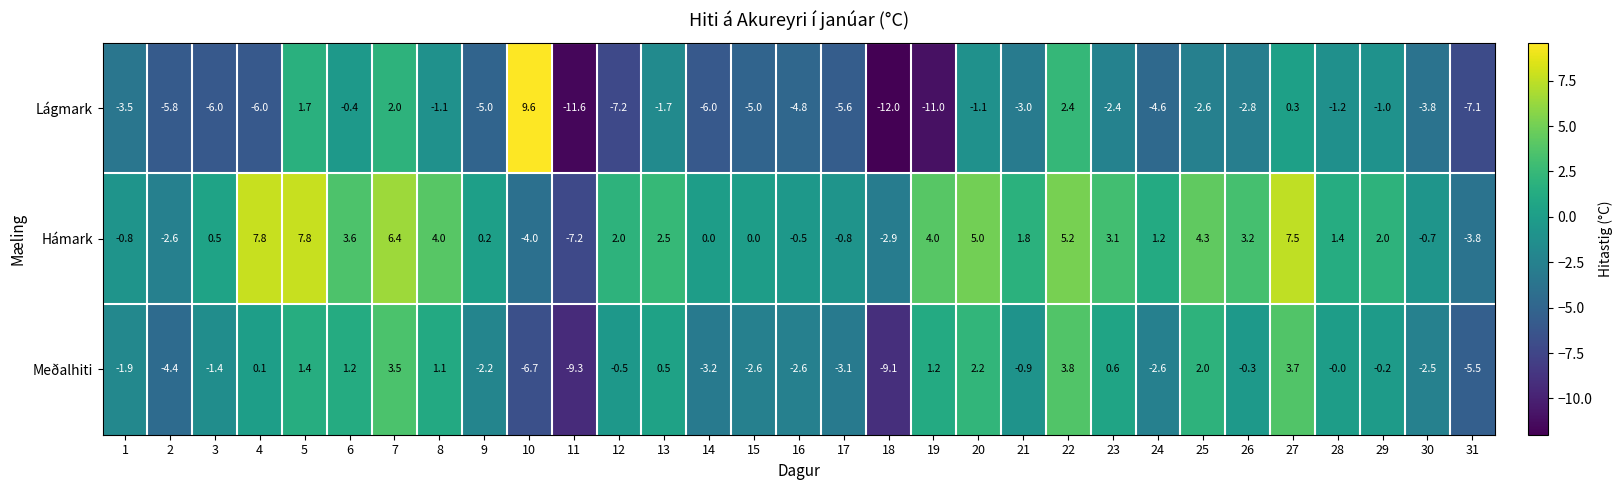

Where does the Hámark series first go above 1?

4